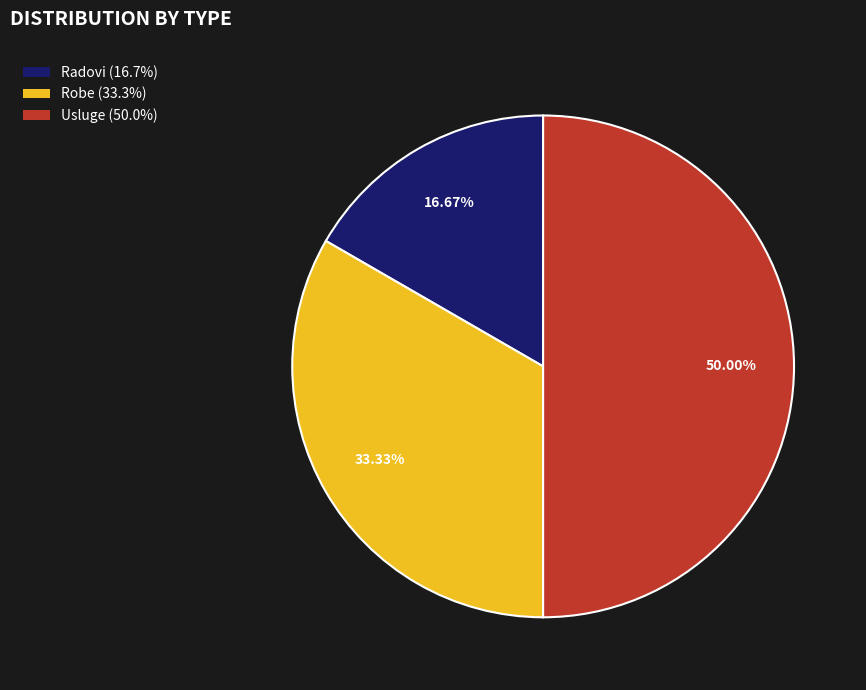

How many segments does this pie chart have?

3